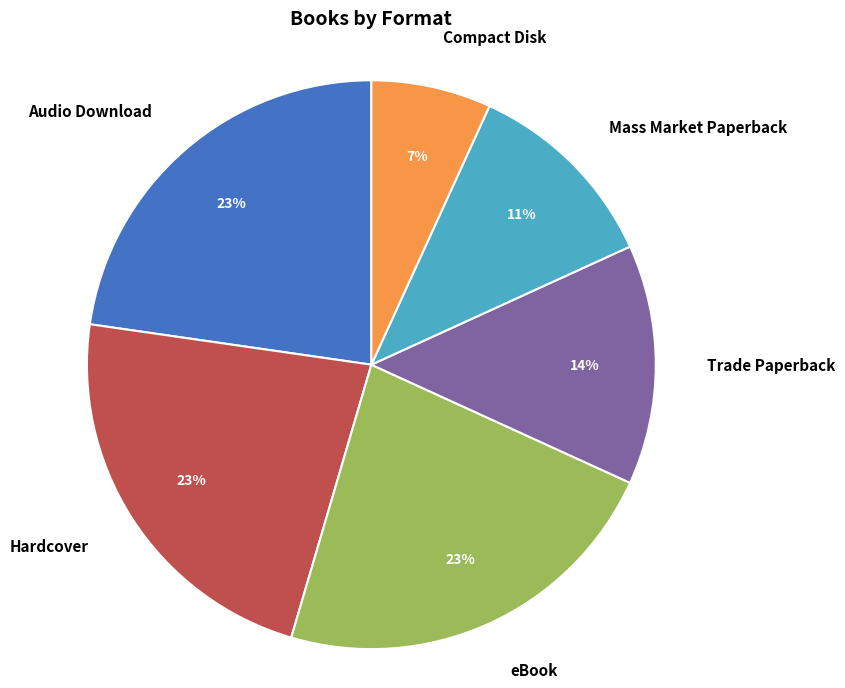

To the nearest percent, what is the average slice percentage?

17%